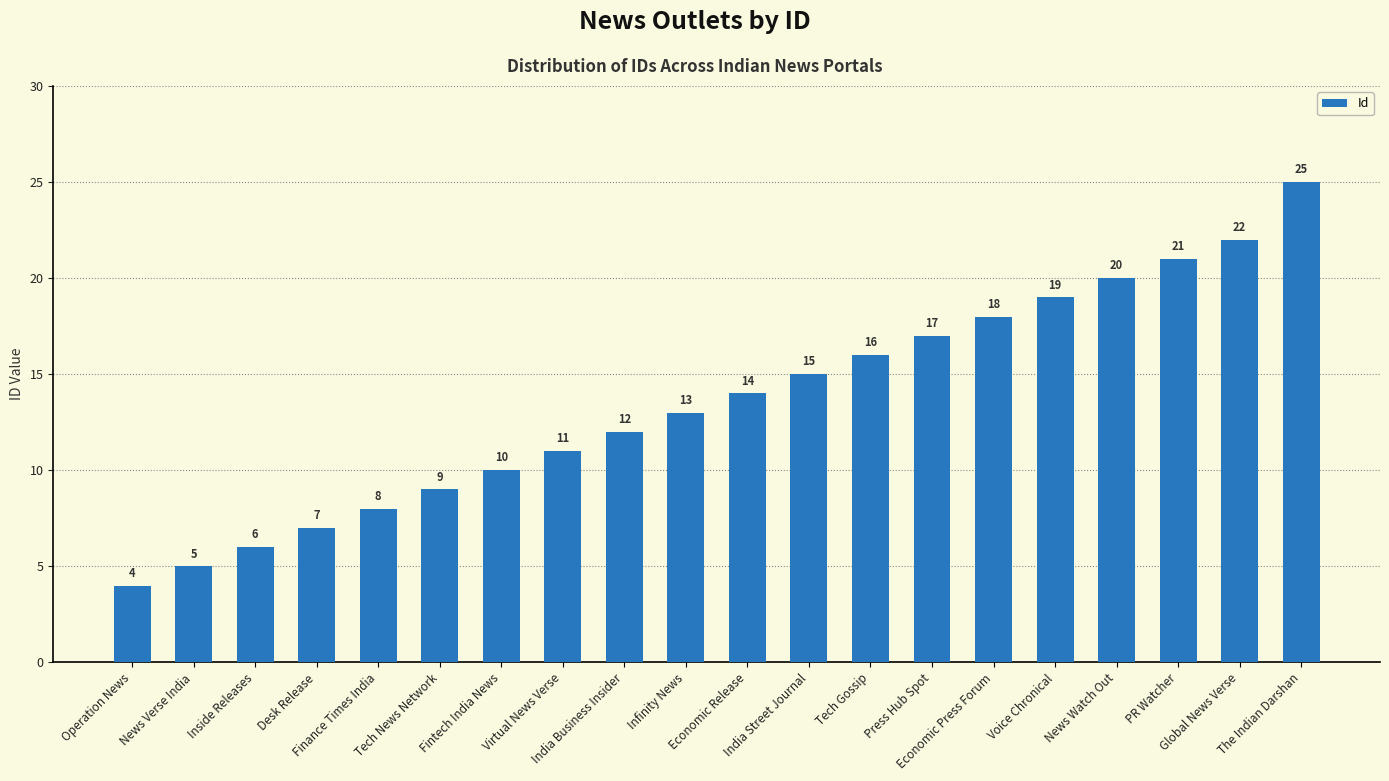

What is the difference between the values at India Street Journal and Inside Releases?

9